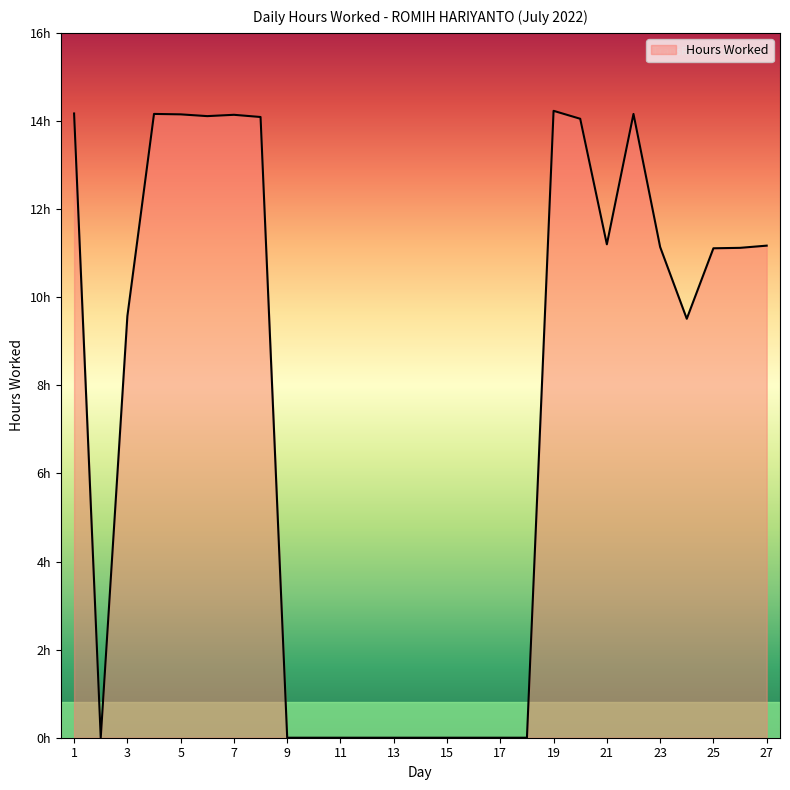

List the labels in order of value, smallest first.

2, 9, 10, 11, 12, 13, 14, 15, 16, 17, 18, 24, 3, 25, 26, 23, 27, 21, 20, 8, 6, 7, 5, 4, 22, 1, 19